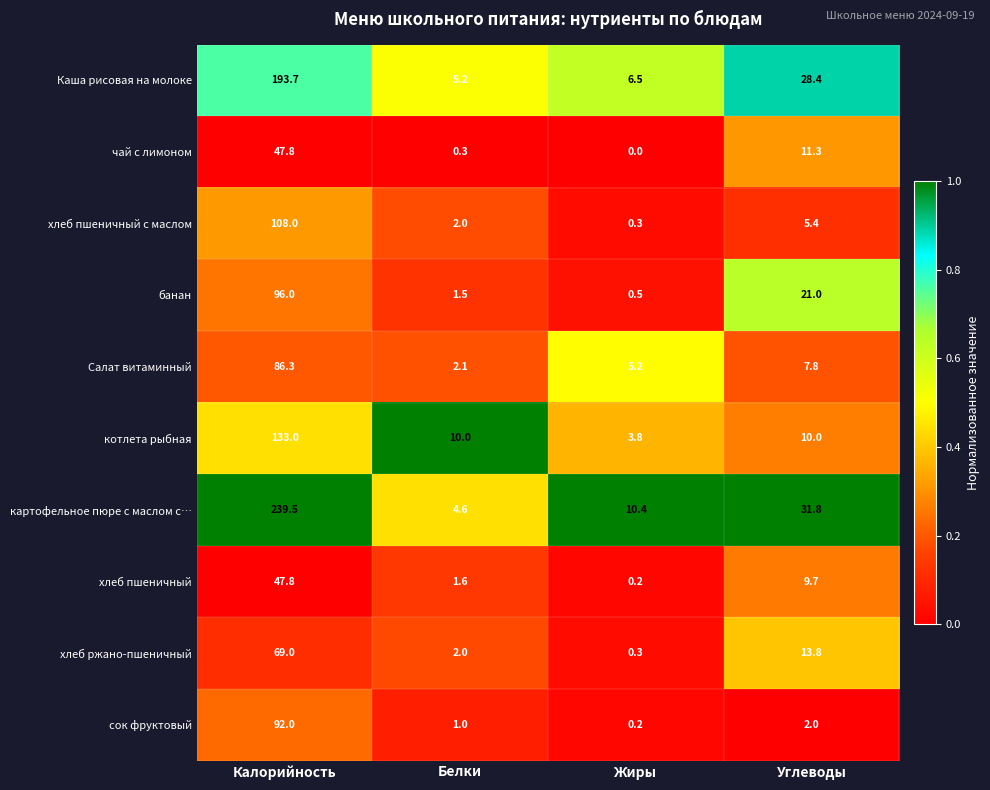

How many series are shown in this chart?

10